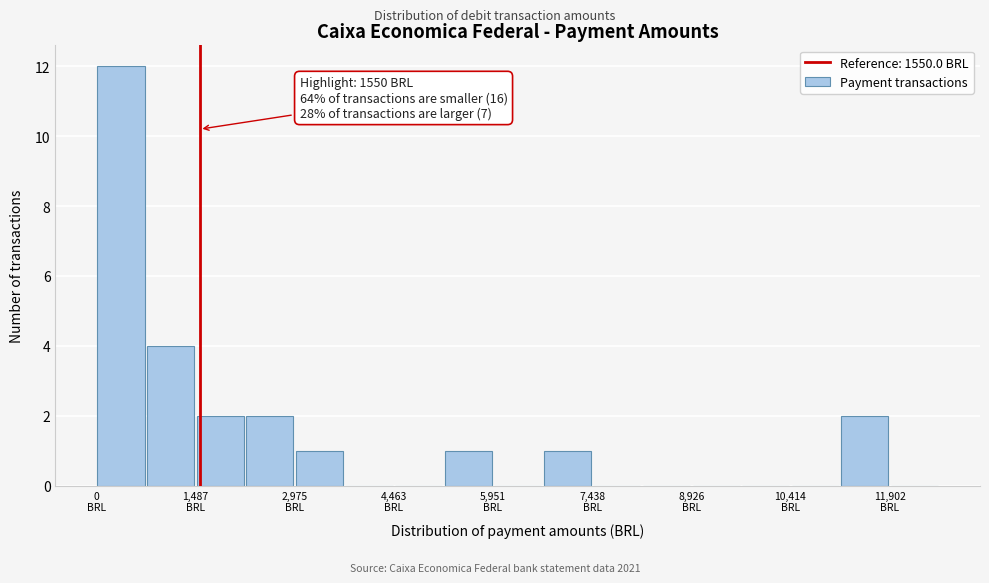

Around what value on the x-axis is the tallest bar? Give the approximate position of its centre, as read against the axis.

400